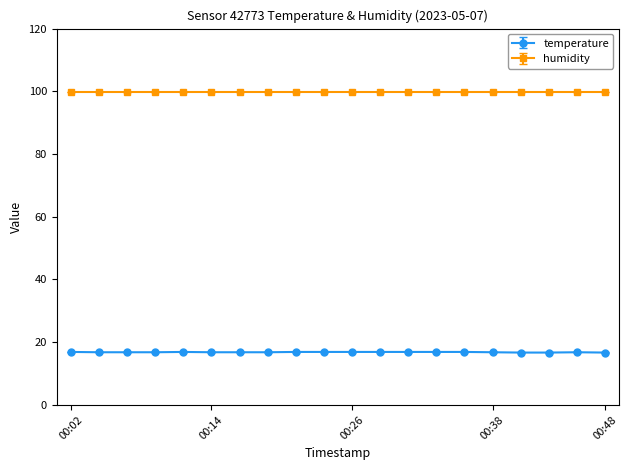

List the series in order of their overall mean, highest first.

humidity, temperature